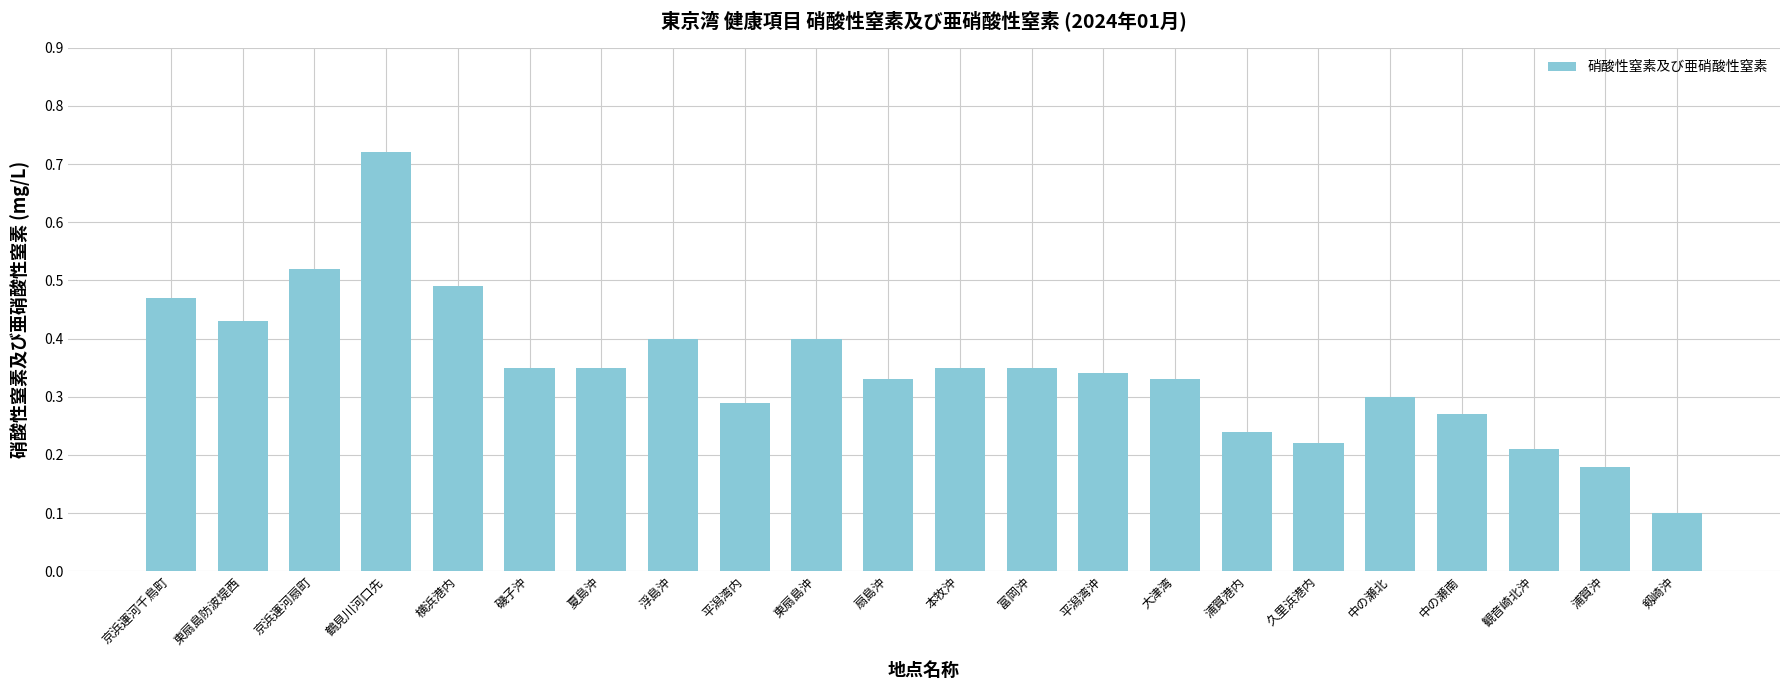

Count the number of data series in this chart.

1